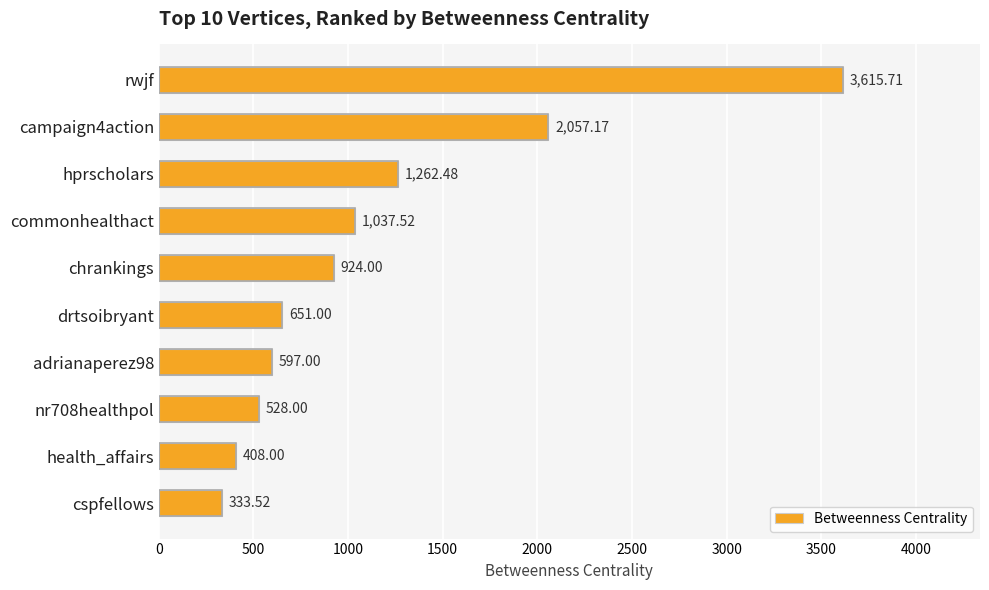

What is the label of the 8th bar from the bottom?

hprscholars